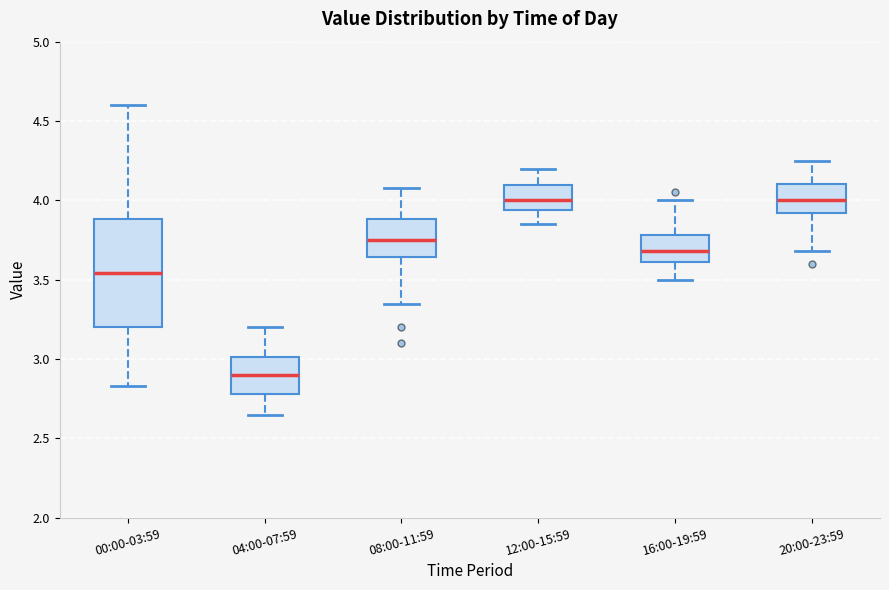

Where does the lower whisker of the box for 12:00-15:59 end on the y-axis? The values are not printed on the chart, so give them approximately, as read against the axis.

3.85